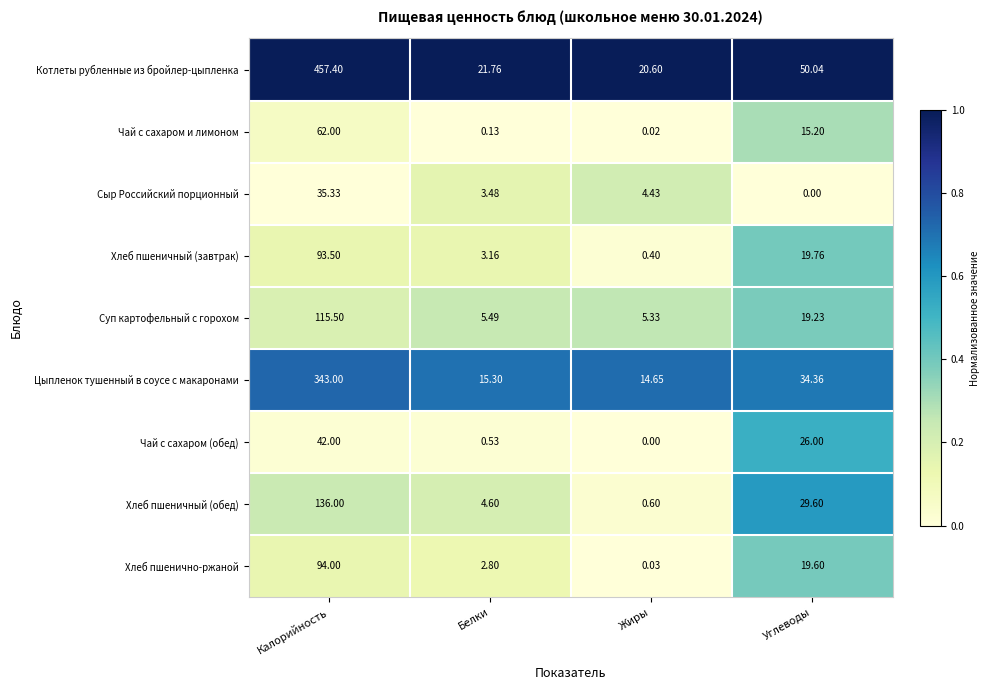

How many data points in Чай с сахаром и лимоном are less than 15?

2